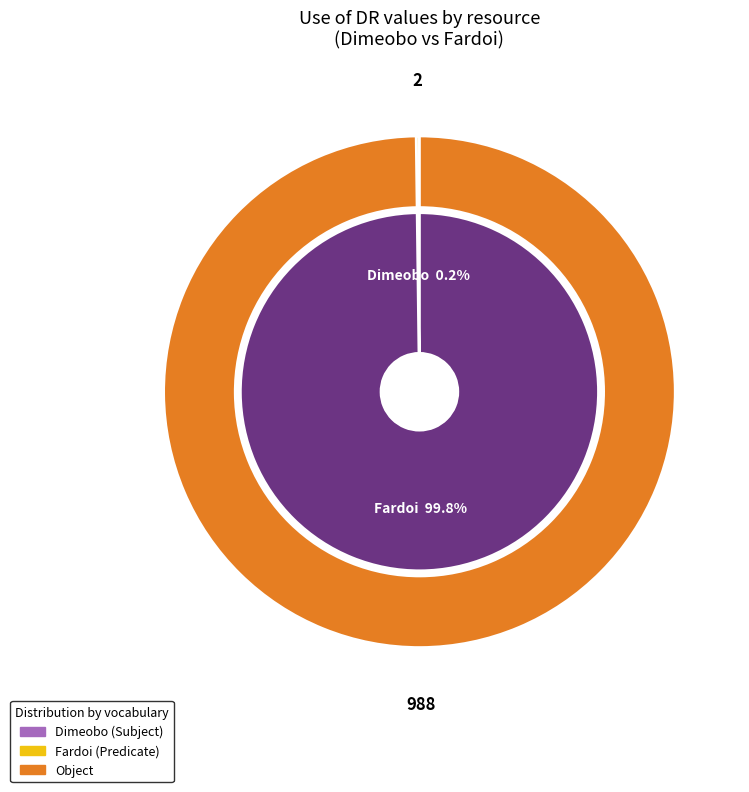

To the nearest percent, what percentage of the pie is Fardoi?

100%